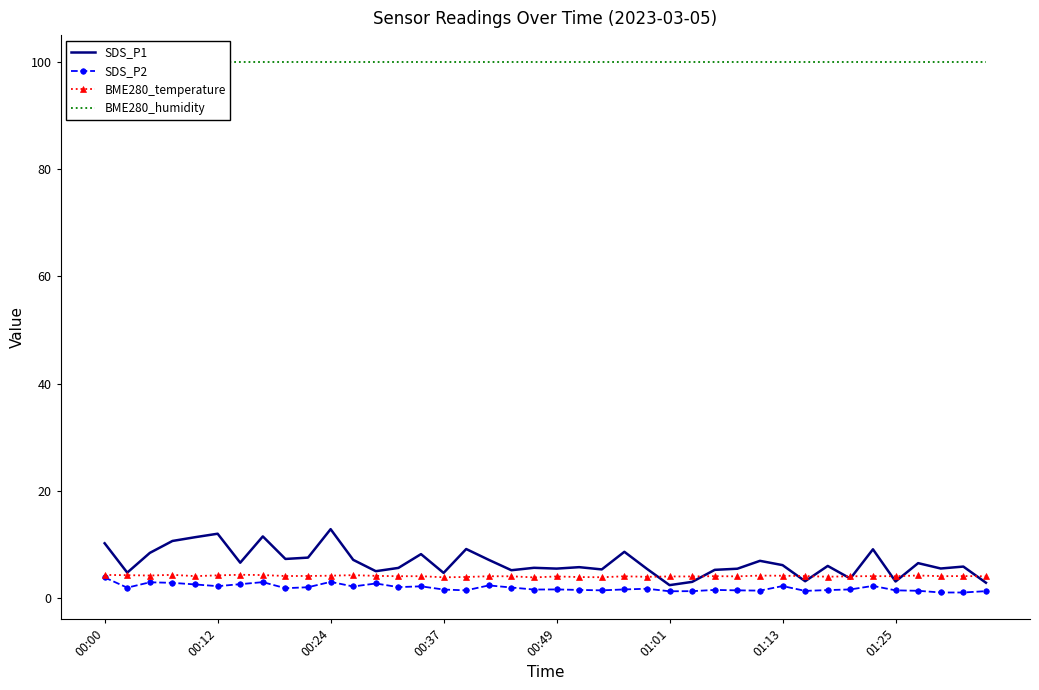

At which label is BME280_humidity closest to 100?

00:00